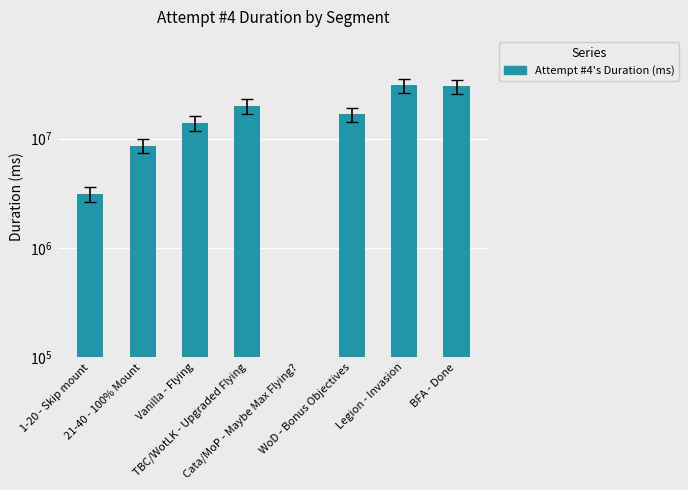

What value does the data have at 1-20 - Skip mount?

3120180